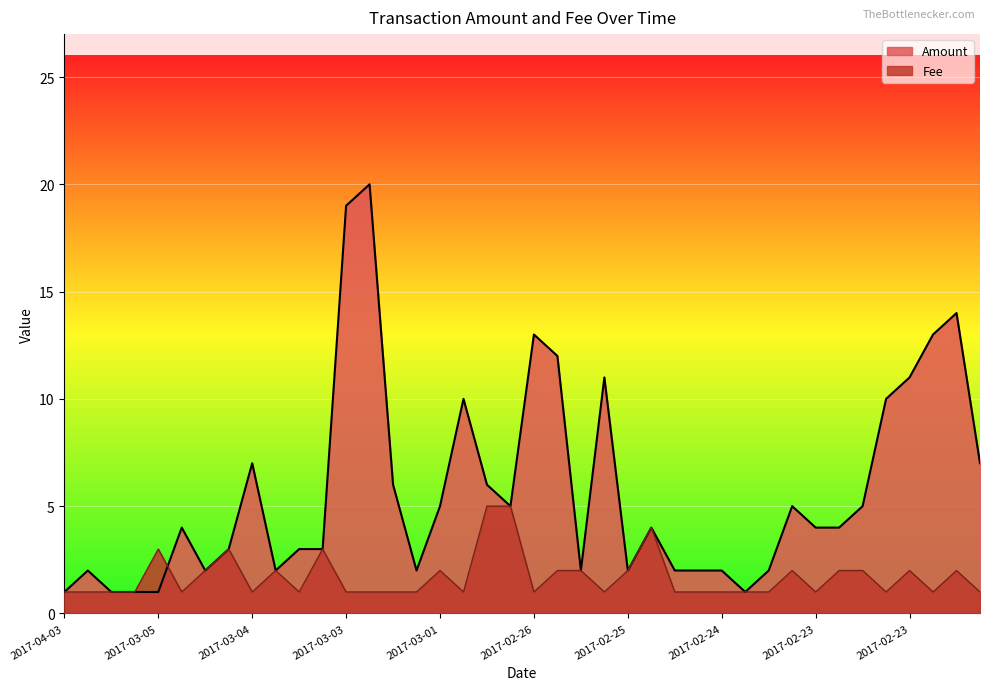

Rank the series by their maximum value, from highest to lowest.

Amount, Fee